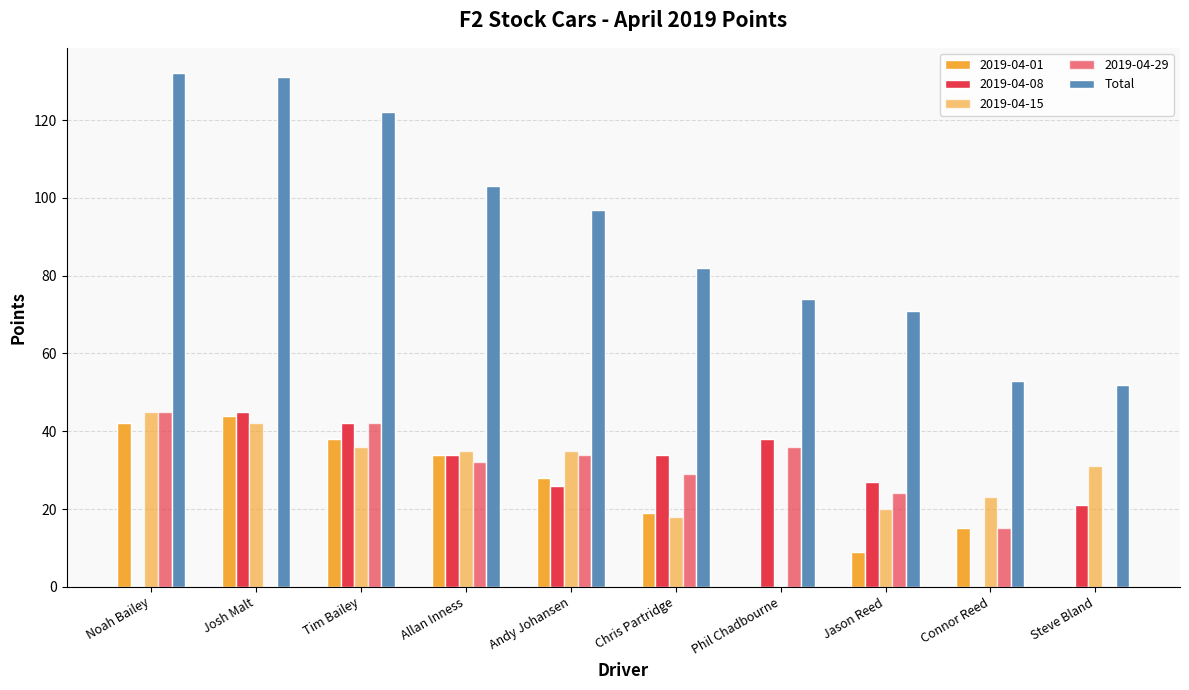

Does the chart contain stacked bars?

No